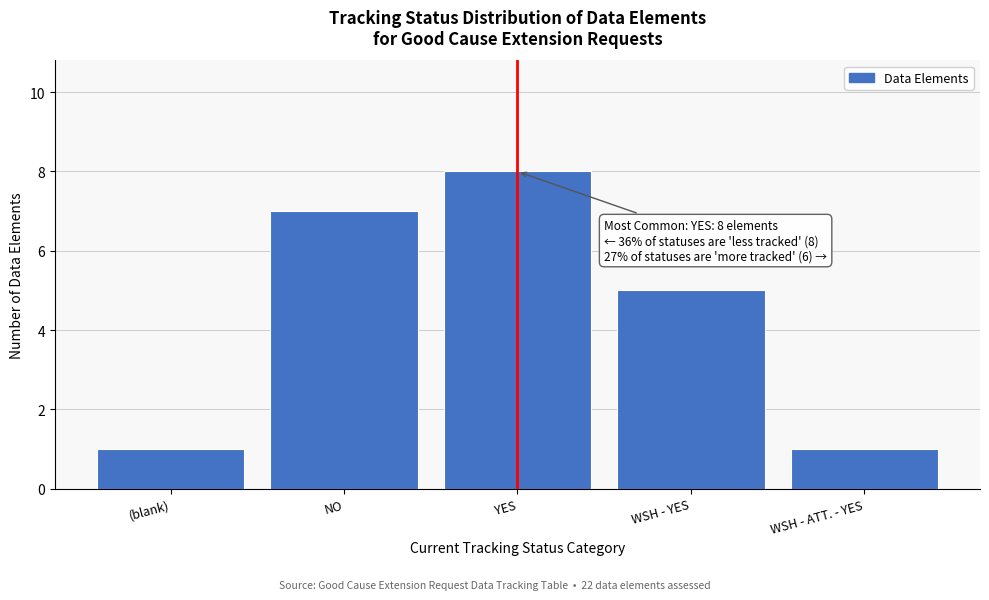

Reading left to right, list all the values displayed in this chart.

(blank)=1	NO=7	YES=8	WSH - YES=5	WSH - ATT. - YES=1